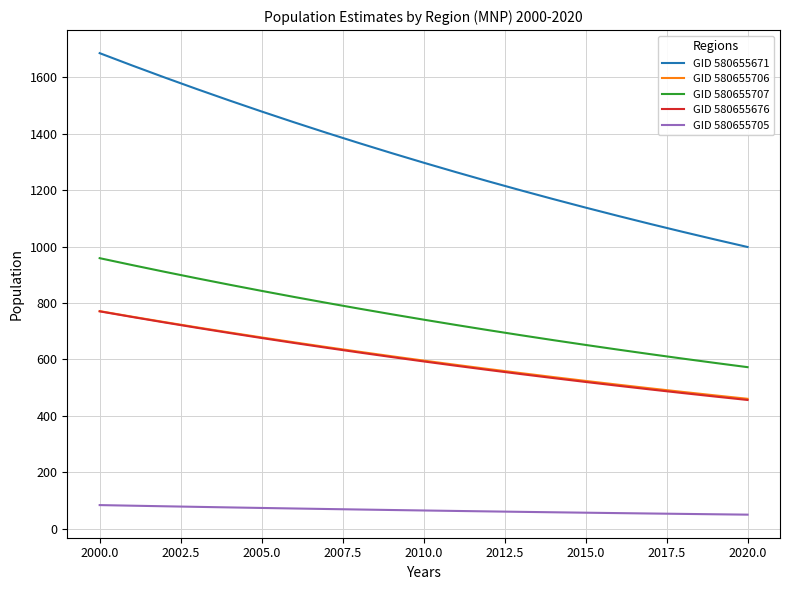

What is the minimum value shown in the chart?

50.2